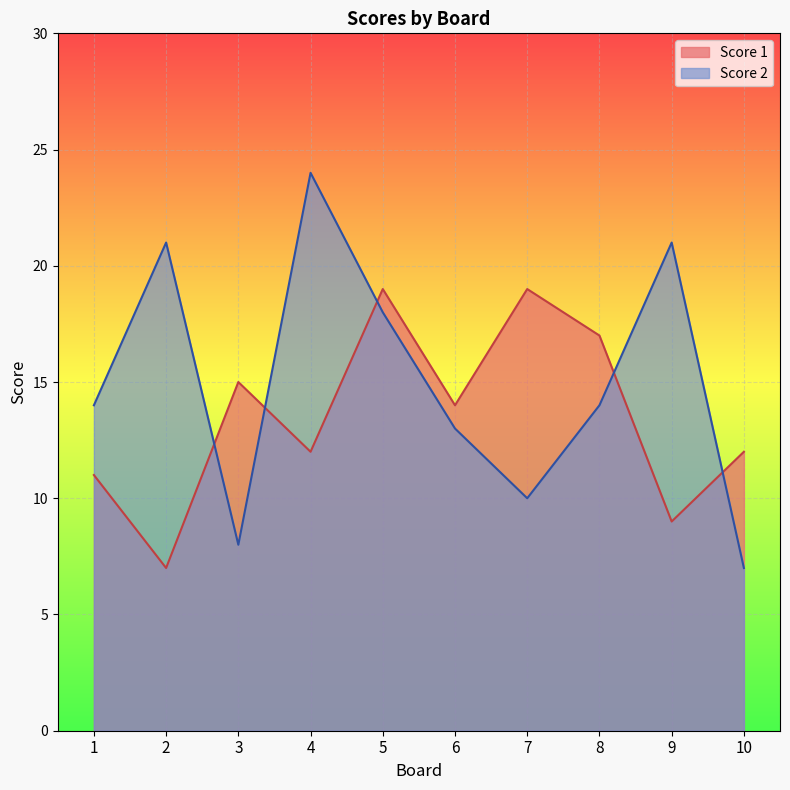

Reading left to right, list all the values displayed in this chart.

Score 1: 11	7	15	12	19	14	19	17	9	12
Score 2: 14	21	8	24	18	13	10	14	21	7